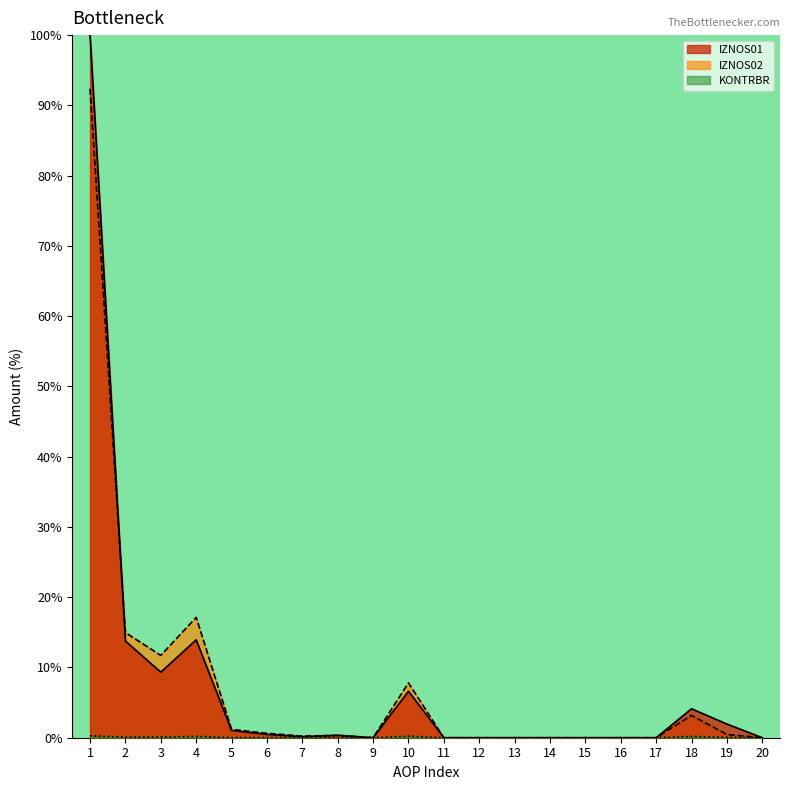

Which series has the largest total across all categories?

IZNOS01